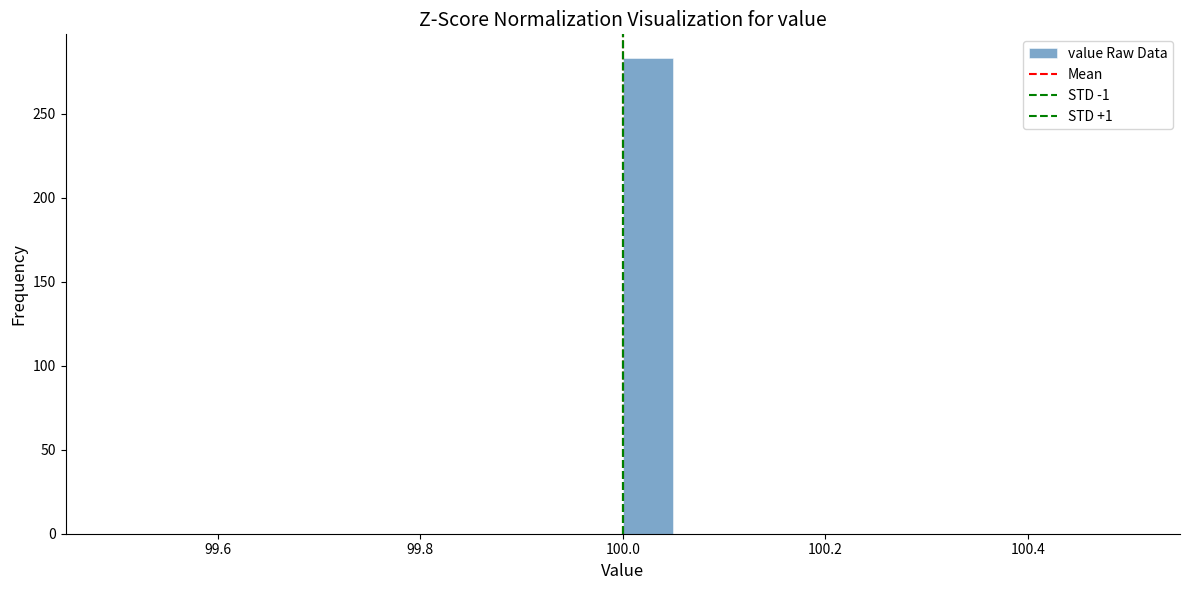

Read against the x-axis, roughly where is the centre of the tallest bar?

100.02